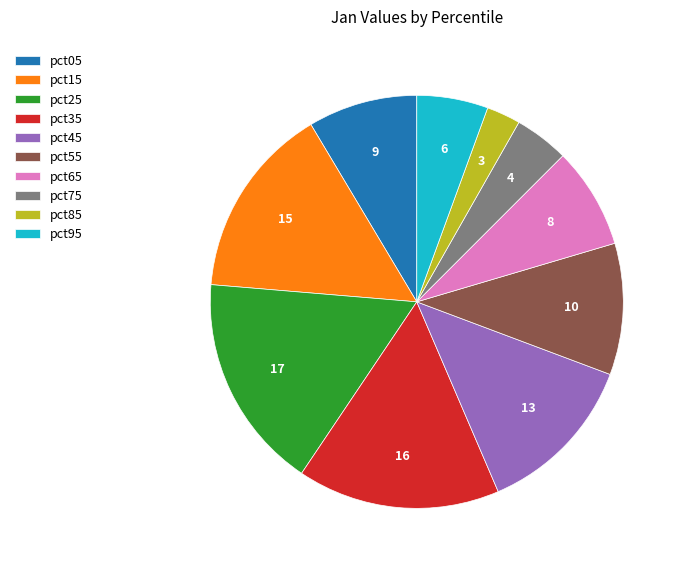

Does pct25 account for over 50% of the chart?

No